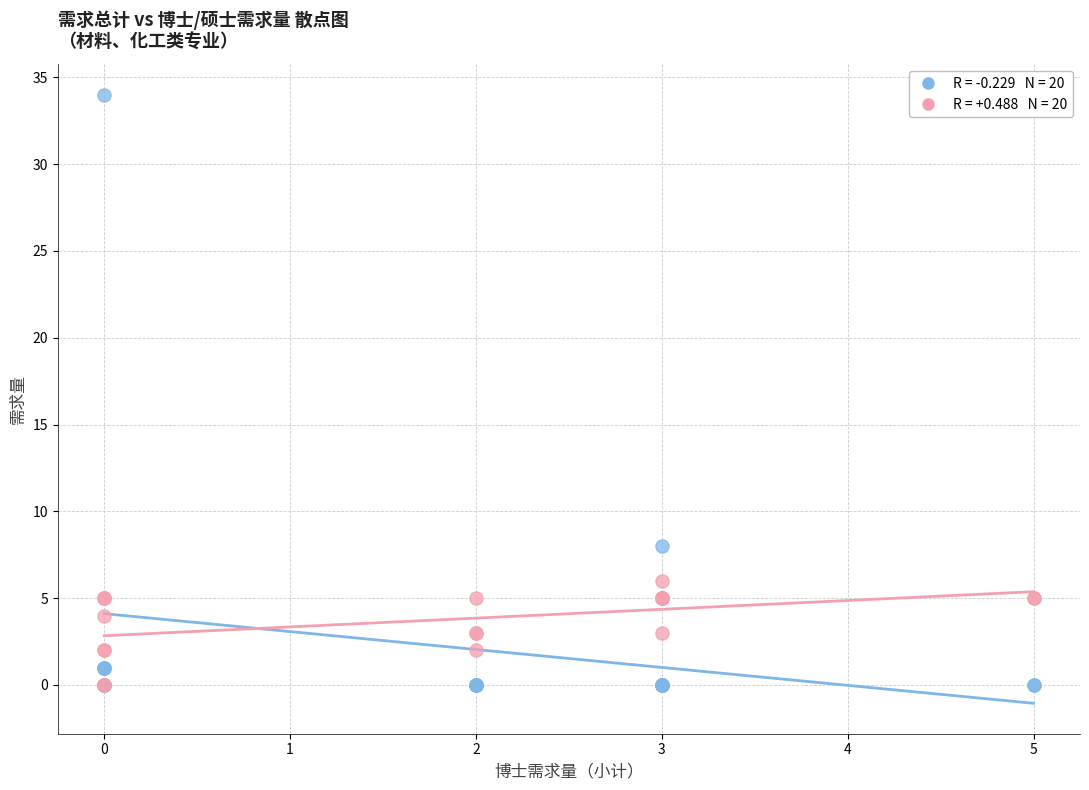

Across all series, what Y value is closest to 17?

8